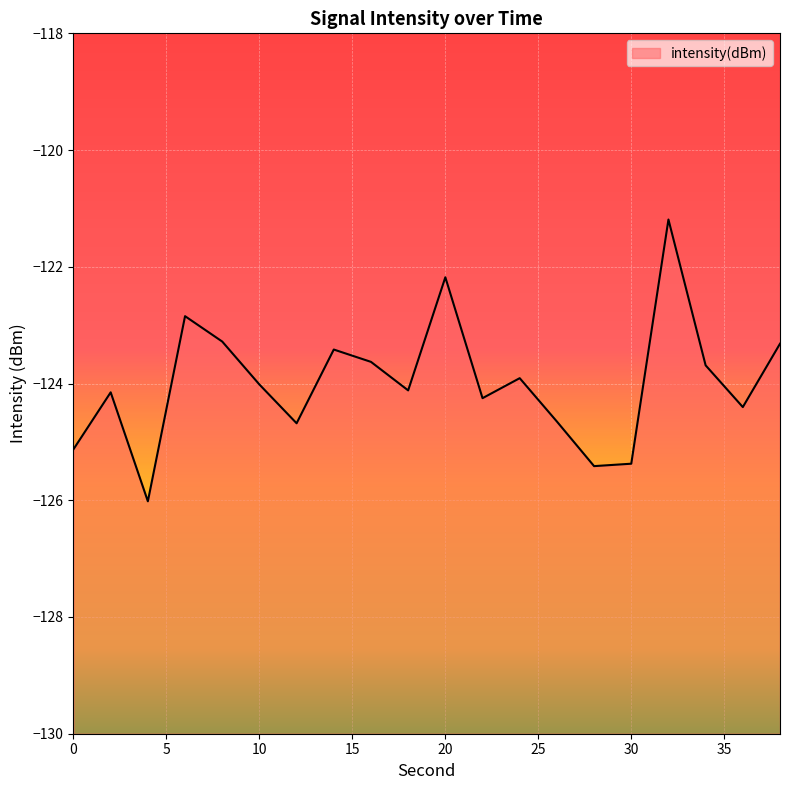

Rank the categories by value from lowest to highest.

4, 28, 30, 0, 12, 26, 36, 22, 2, 18, 10, 24, 34, 16, 14, 38, 8, 6, 20, 32